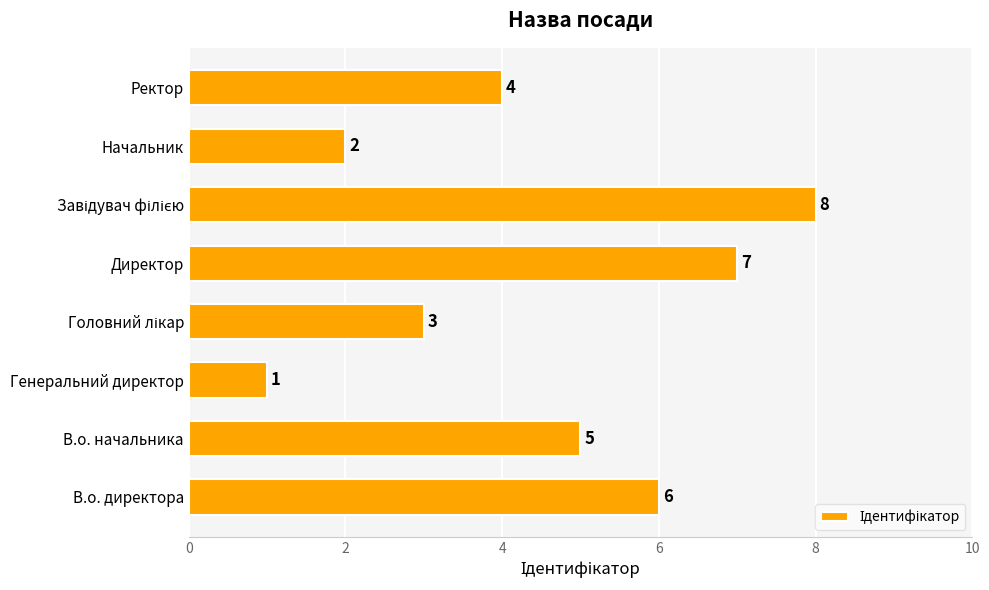

What is the change in value from В.о. начальника to Генеральний директор?

-4